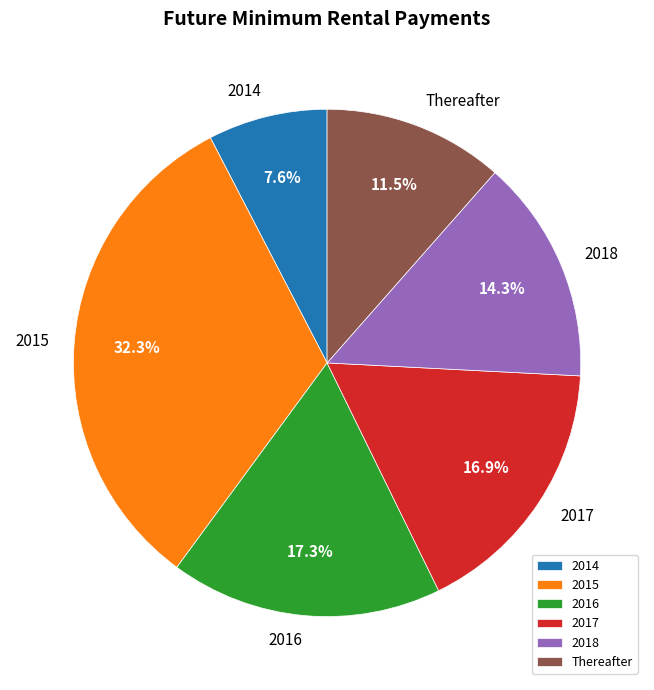

Between 2017 and Thereafter, which is larger?

2017